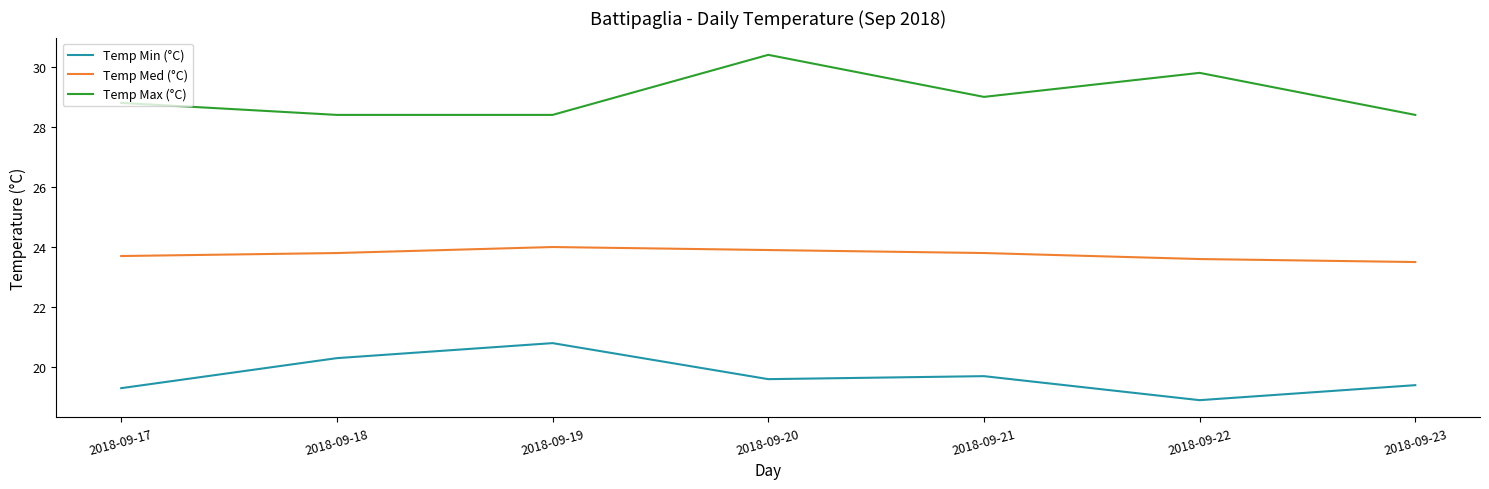

What is the spread (max minus min) of values at 2018-09-17?

9.5